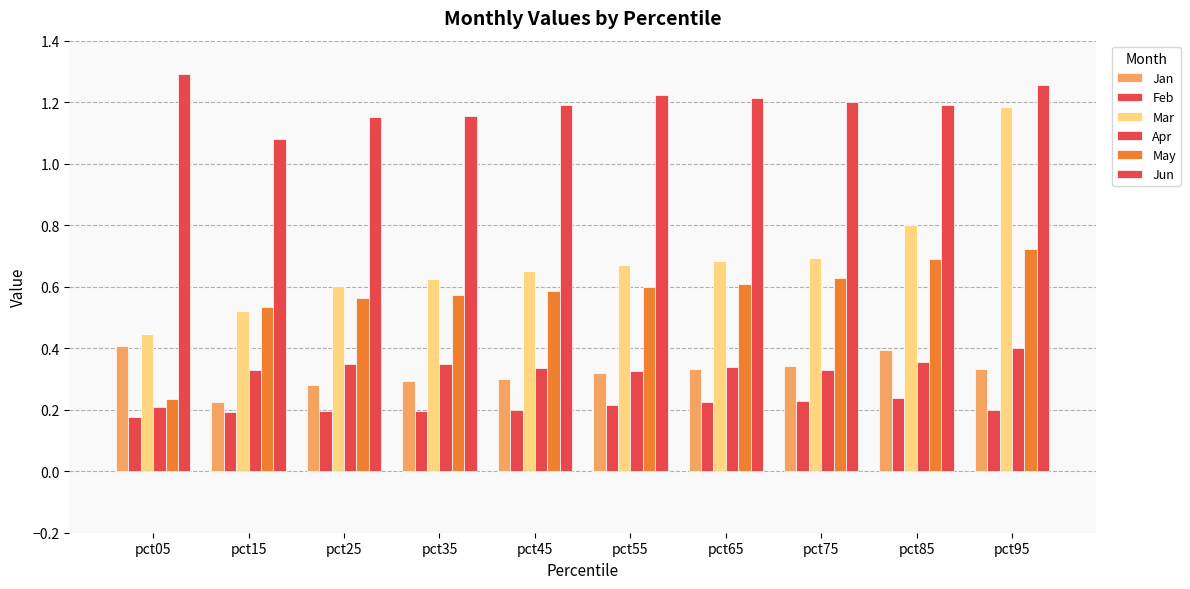

What is the difference between the highest and lowest values at pct45?

1.0